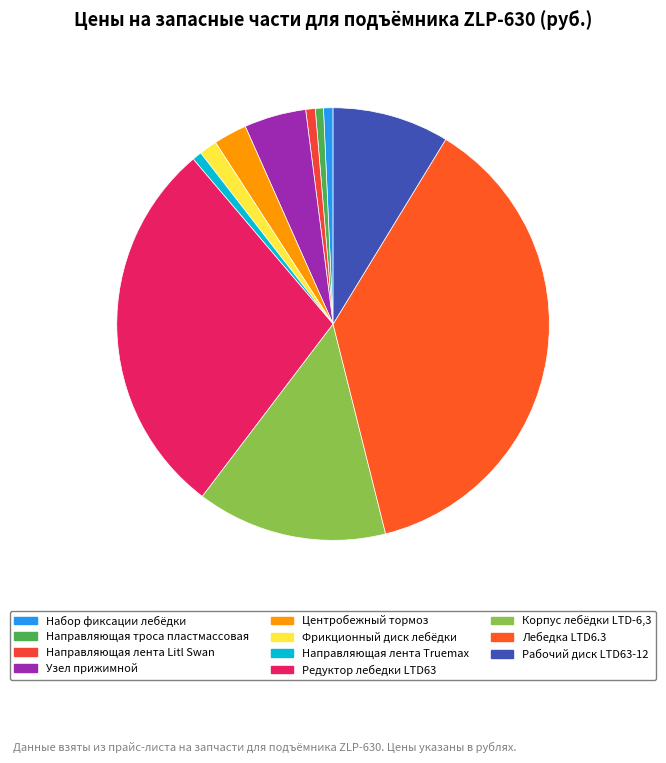

Count the number of slices in the pie.

11